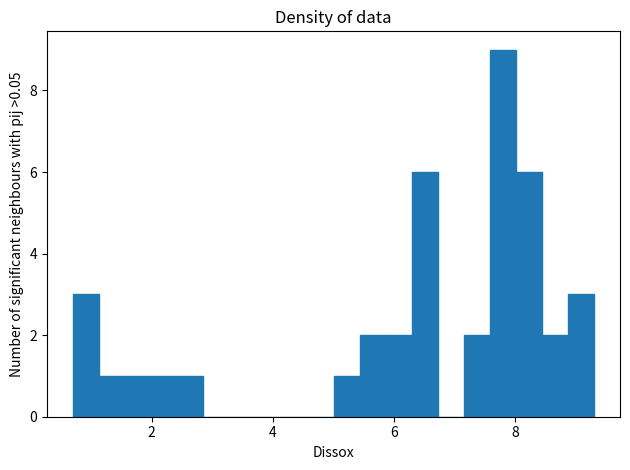

Around what value on the x-axis is the tallest bar? Give the approximate position of its centre, as read against the axis.

7.8